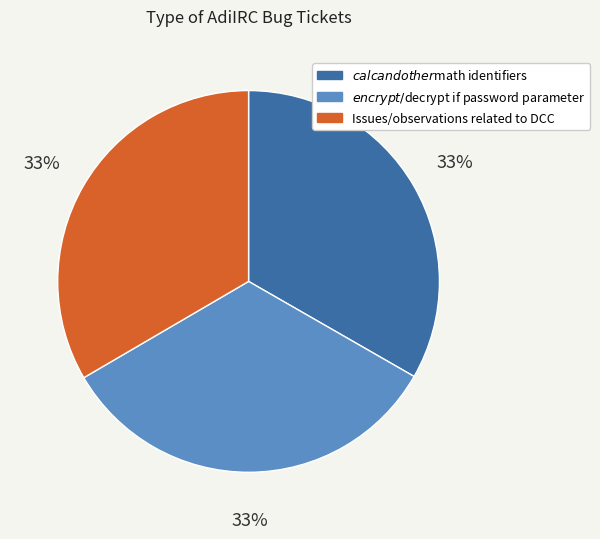

The Issues/observations related to DCC slice represents 28% of the pie. True or false?

False